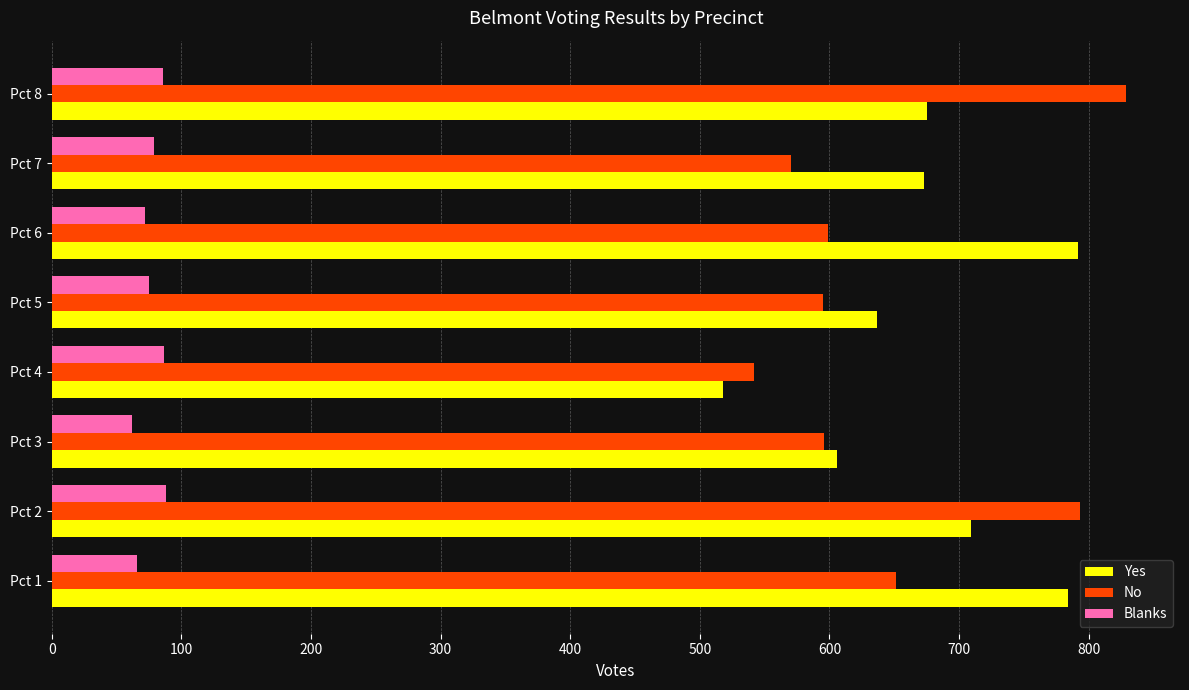

The value of Blanks at Pct 1 is 66. True or false?

True